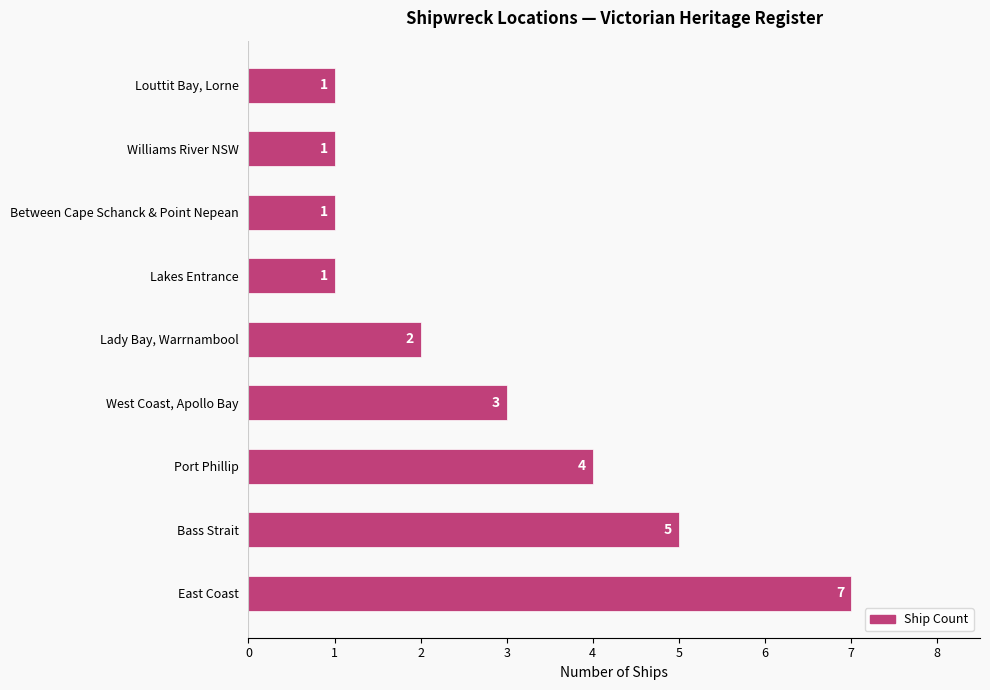

Count the number of categories in the chart.

9